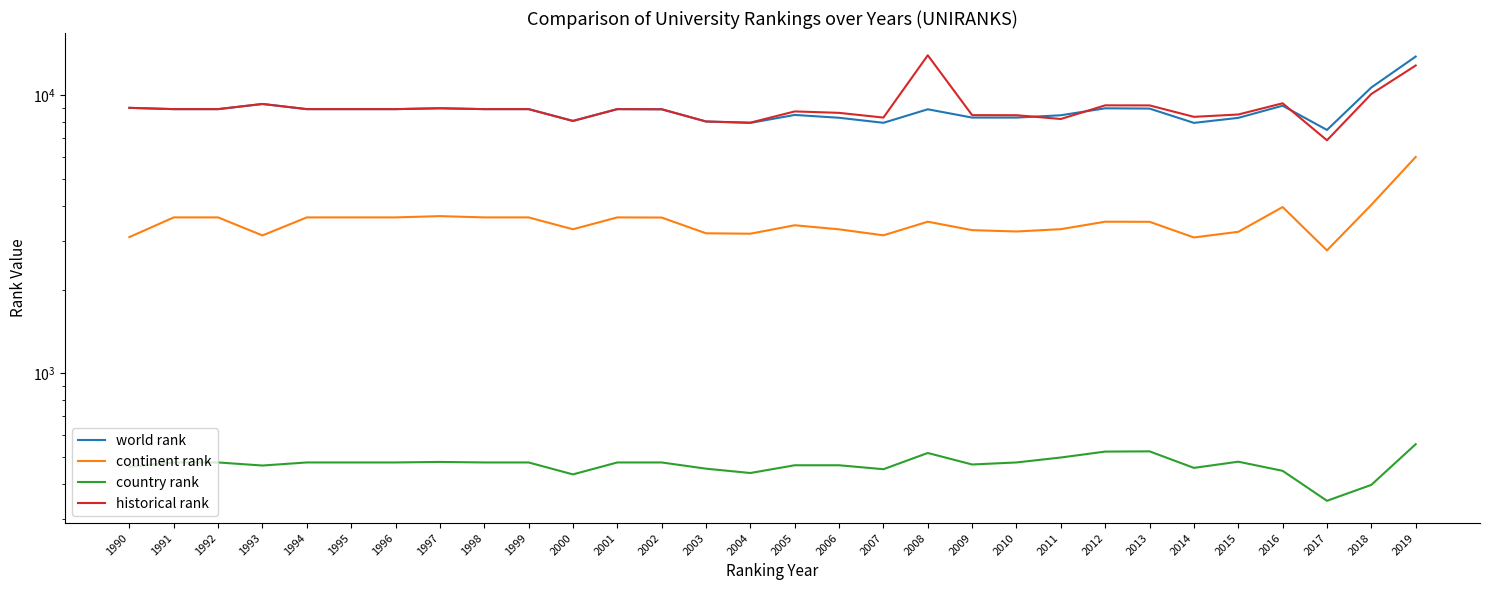

What is the value of the historical rank point at the 9th from the left?

8913